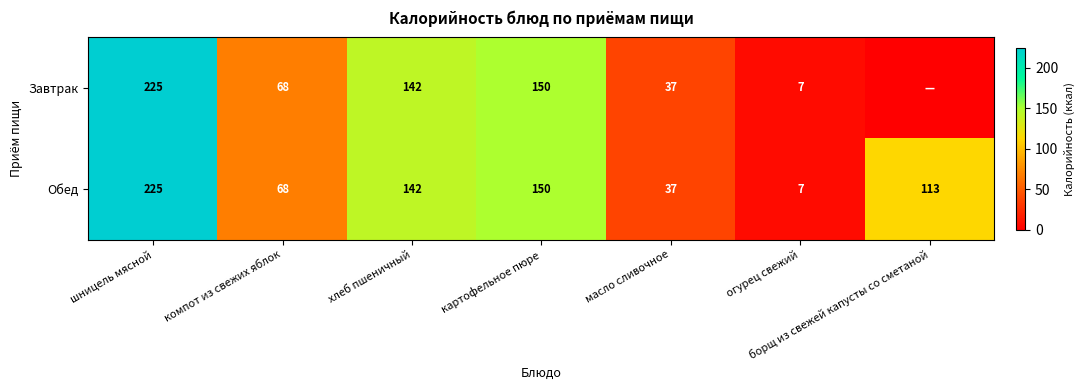

Where is Обед nearest to the value 116?

борщ из свежей капусты со сметаной